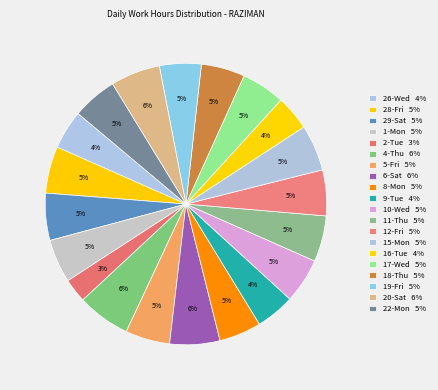

Count the number of slices in the pie.

20